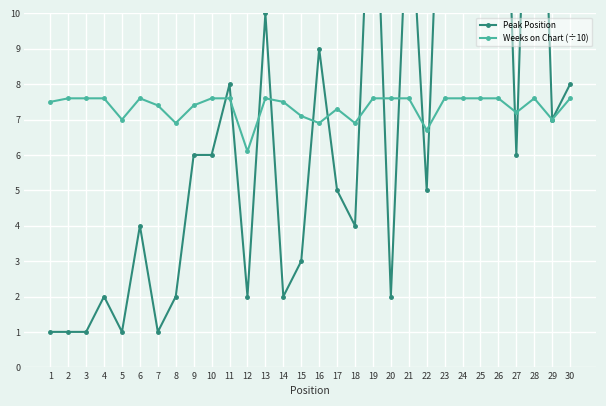

True or false: Weeks on Chart (÷10) has more than 2 interior local peaks.

True